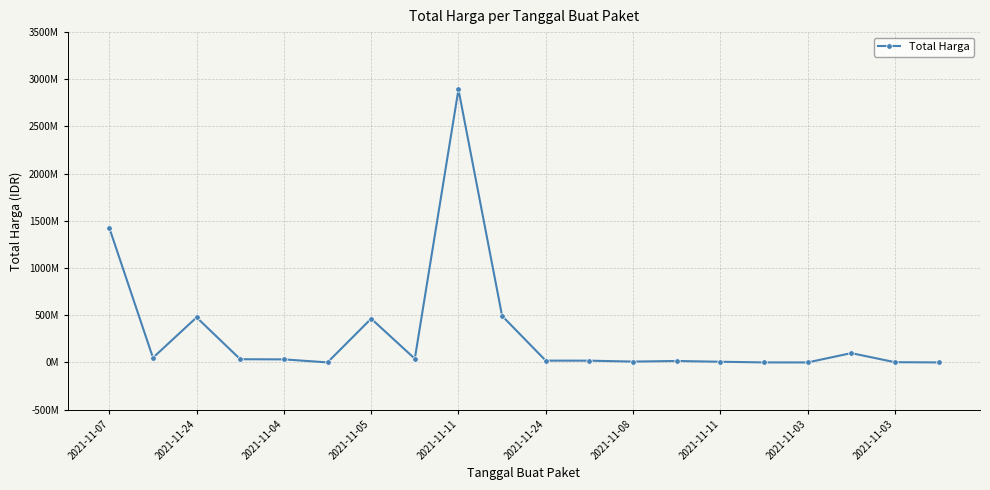

Where is the data nearest to the value 1446100000?

2021-11-07